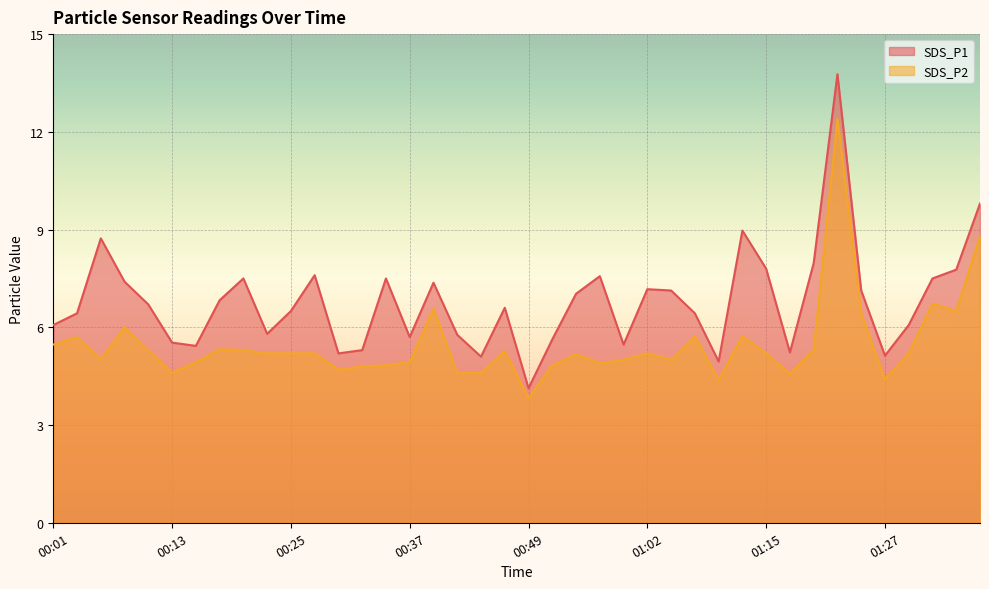

At which category is the sum across all series the highest?

01:22